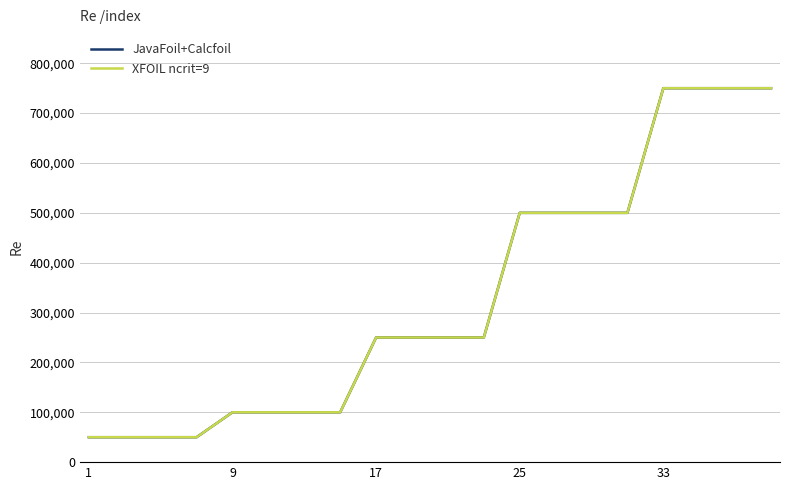

Does the chart have visible grid lines?

Yes